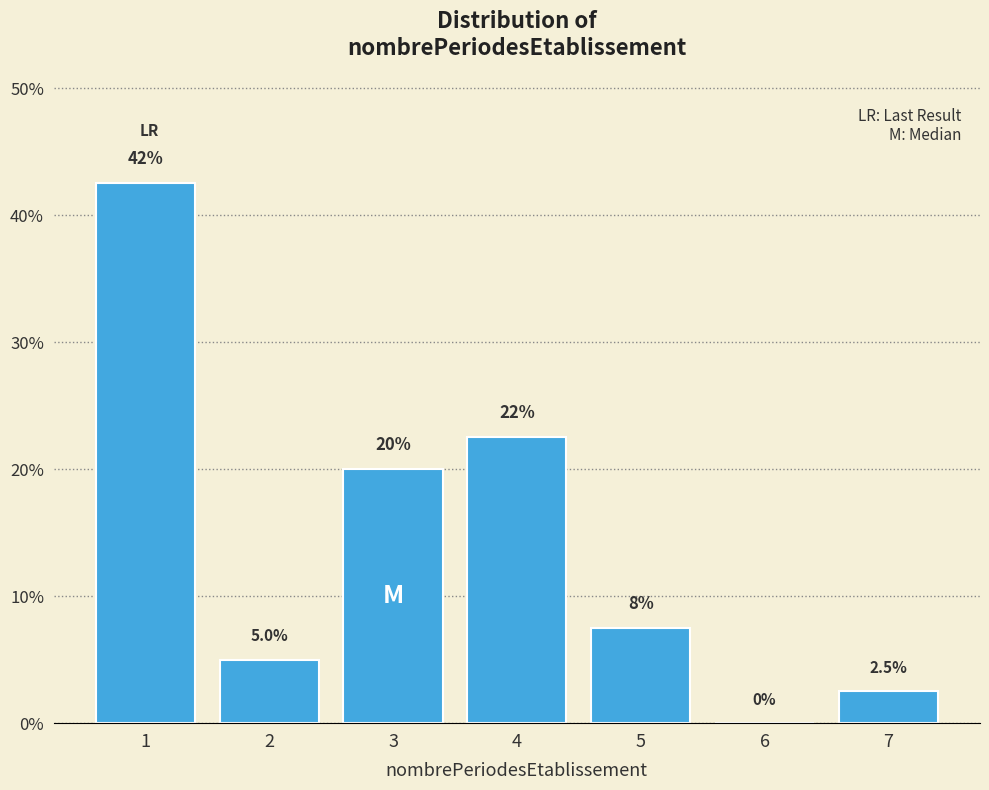

Reading left to right, extract all data points from this chart.

1=42.5	2=5.0	3=20.0	4=22.5	5=7.5	6=0.0	7=2.5